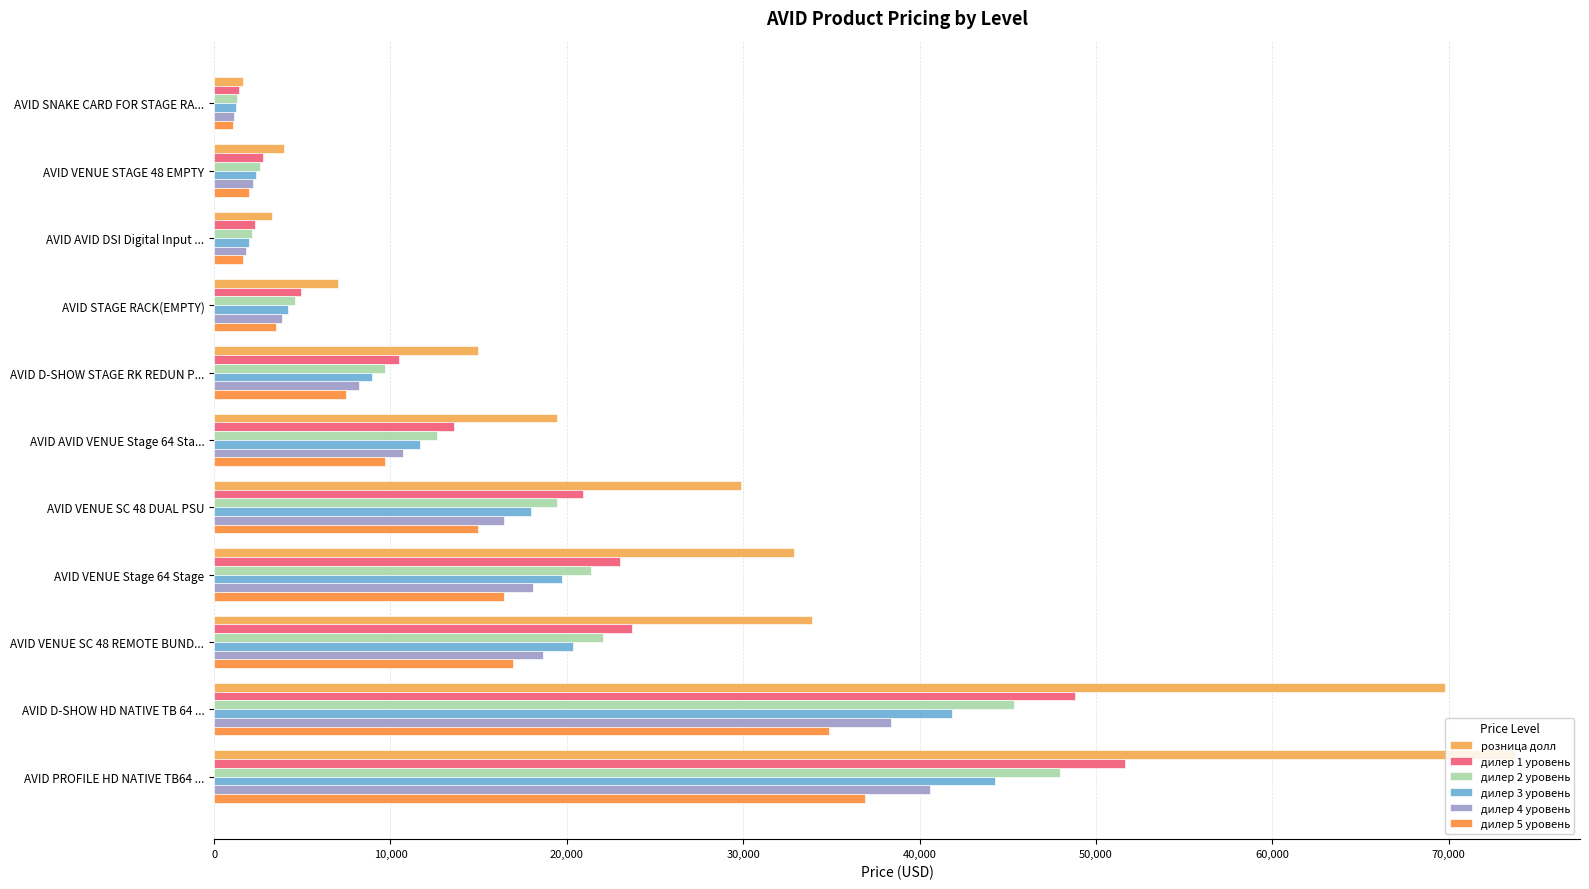

What is the minimum value for дилер 1 уровень?

1397.9